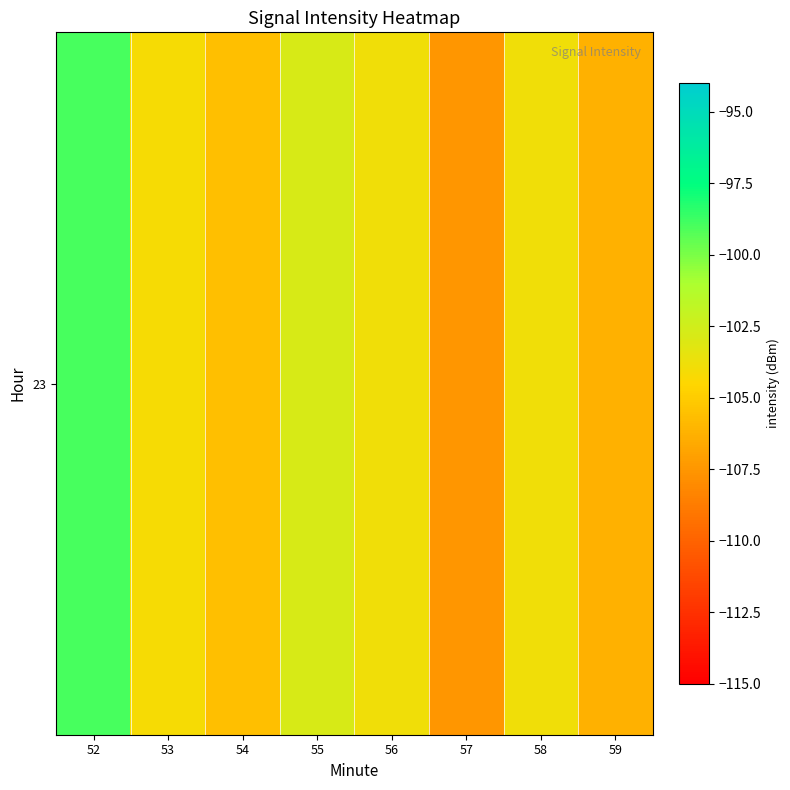

What is the minimum value shown in the chart?

-107.5